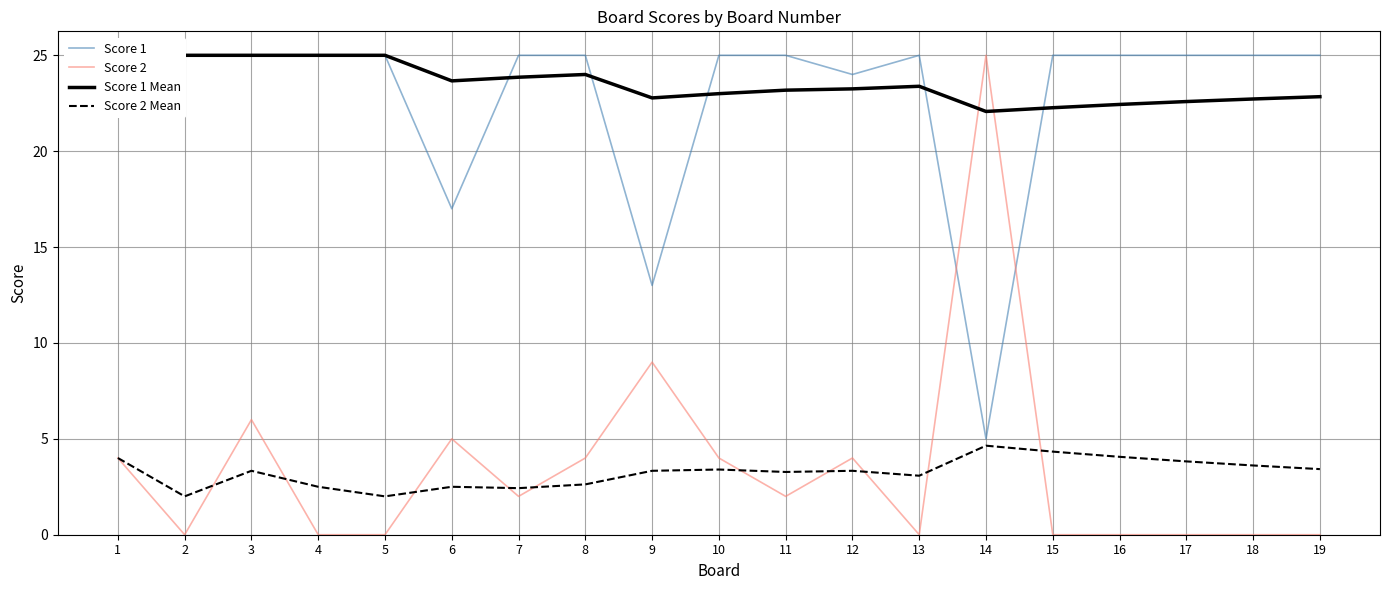

What are all the series names shown in the legend?

Score 1, Score 2, Score 1 Mean, Score 2 Mean